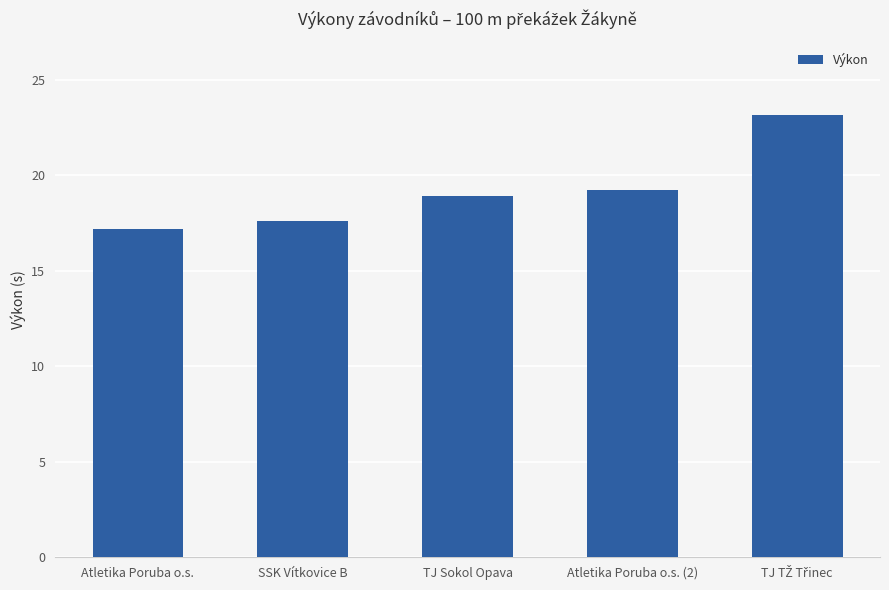

Approximately how many times larger is the value at Atletika Poruba o.s. (2) compared to TJ Sokol Opava?

1.0